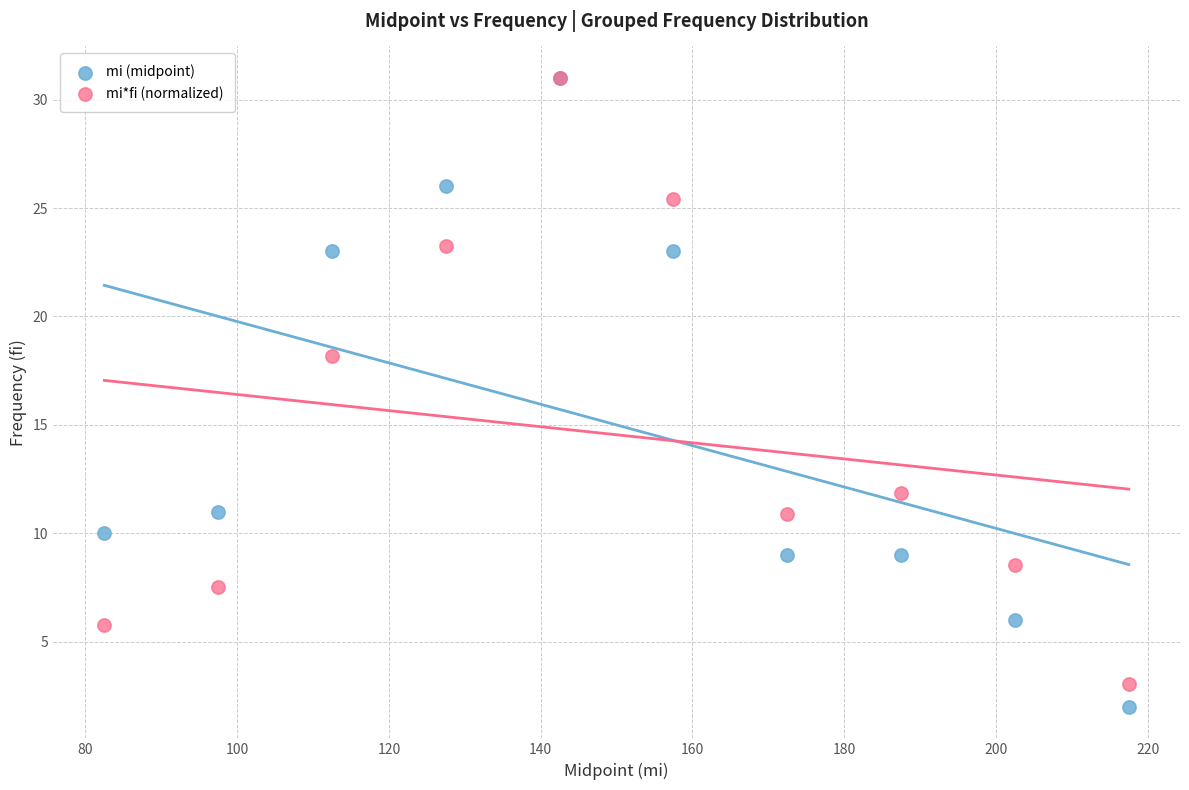

In the mi*fi (normalized) series, what Y value is closest to 17?

18.2